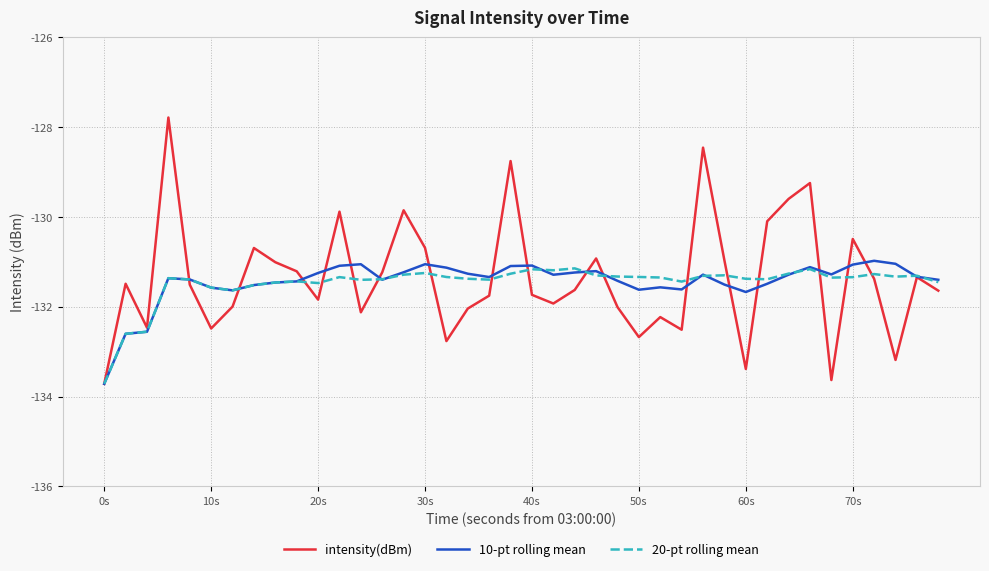

What are all the series names shown in the legend?

intensity(dBm), 10-pt rolling mean, 20-pt rolling mean